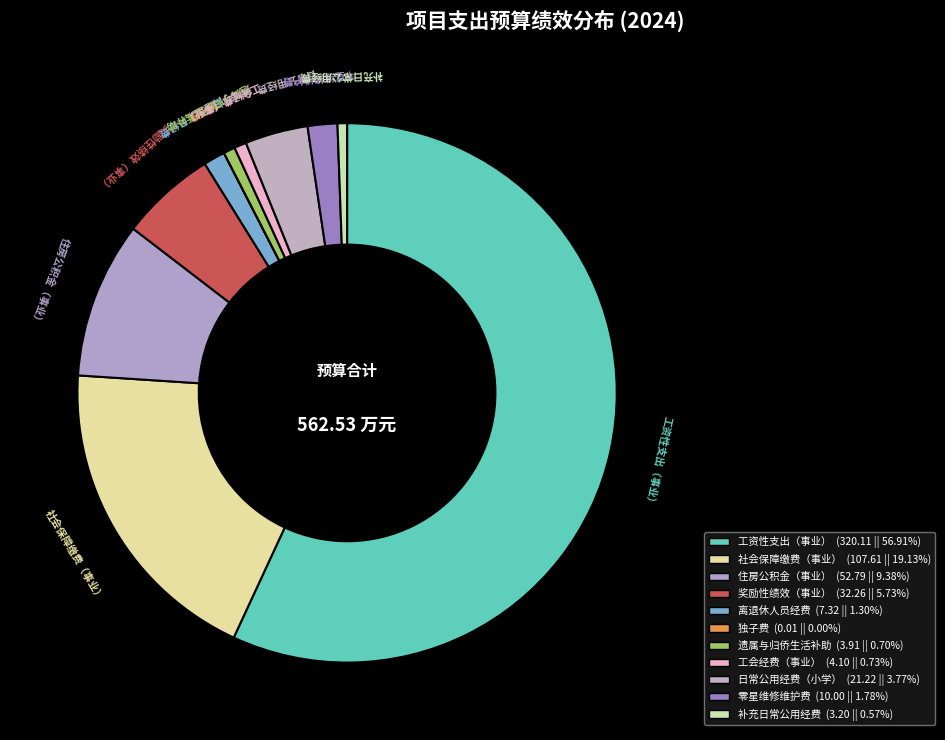

What is the largest slice in the pie chart?

工资性支出（事业）